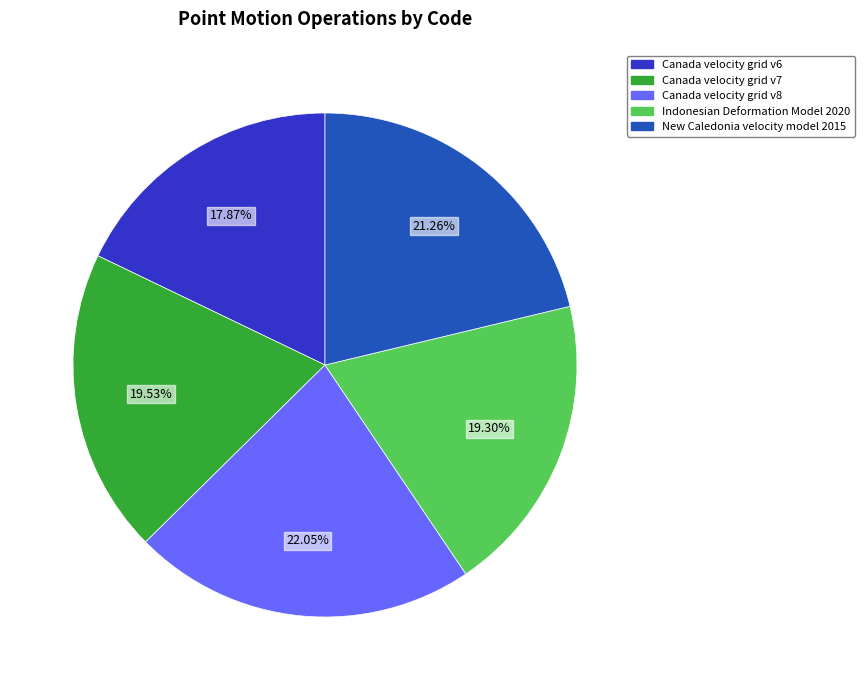

How many slices are in this pie chart?

5